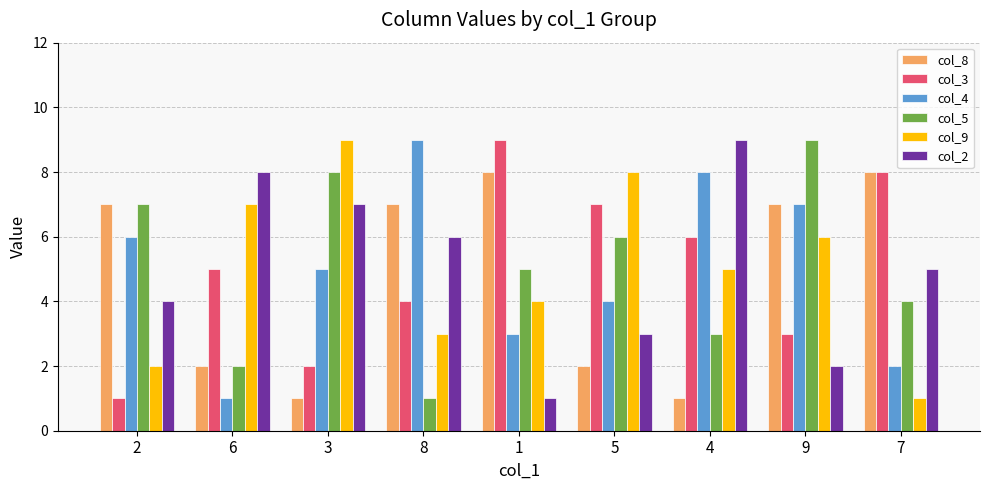

How many data points does each series have?

9